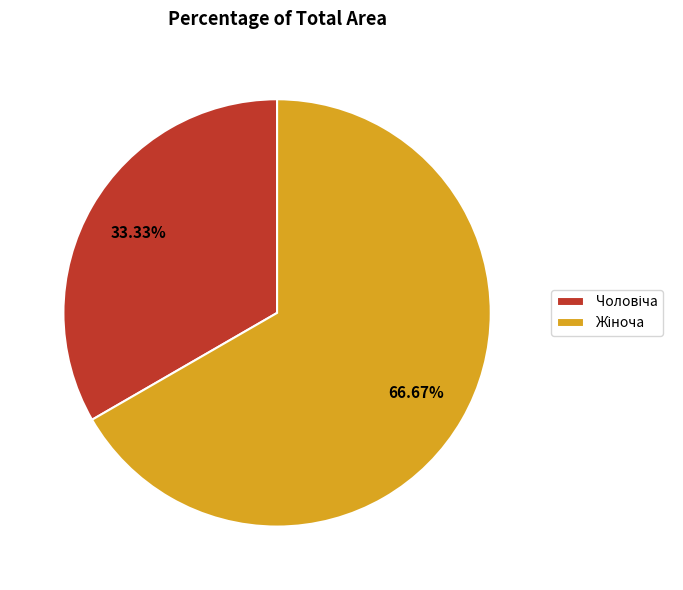

Does any single category account for the majority?

Yes